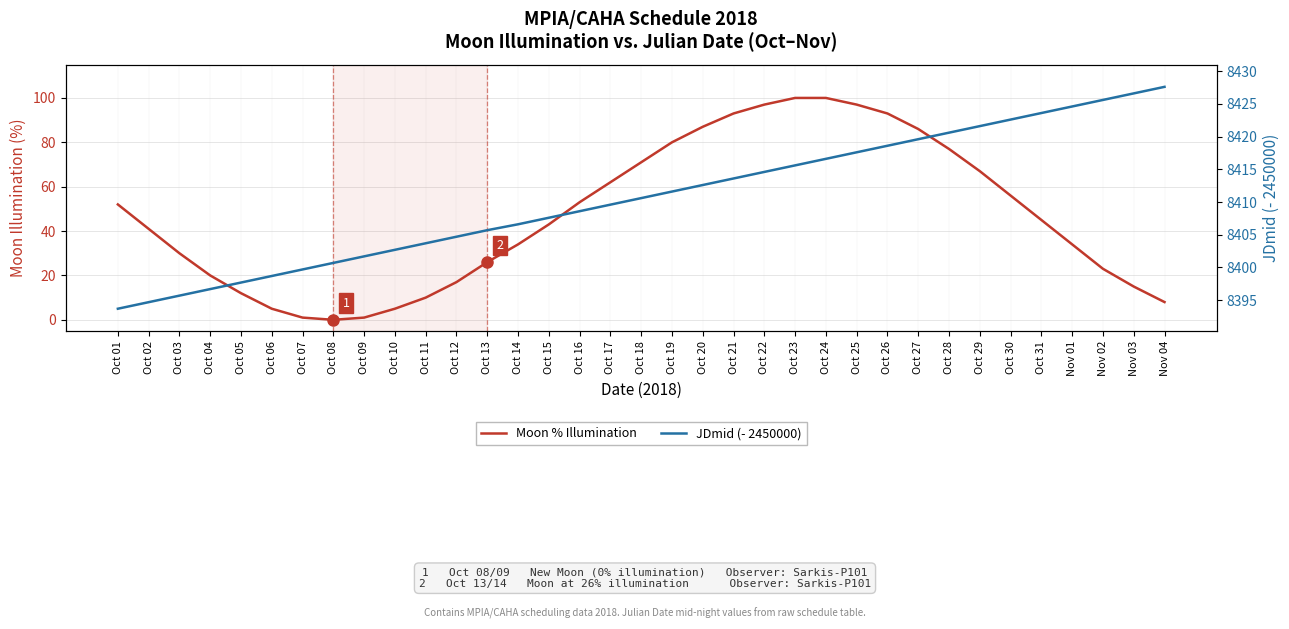

What is the difference between the JDmid (- 2450000) values at Oct 31 and Nov 04?

4.0